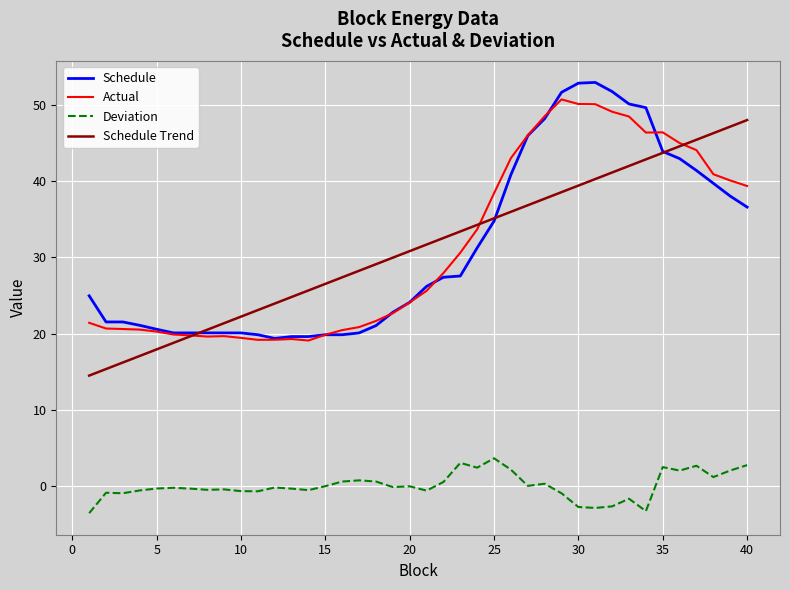

What is the minimum value for Actual?

19.1